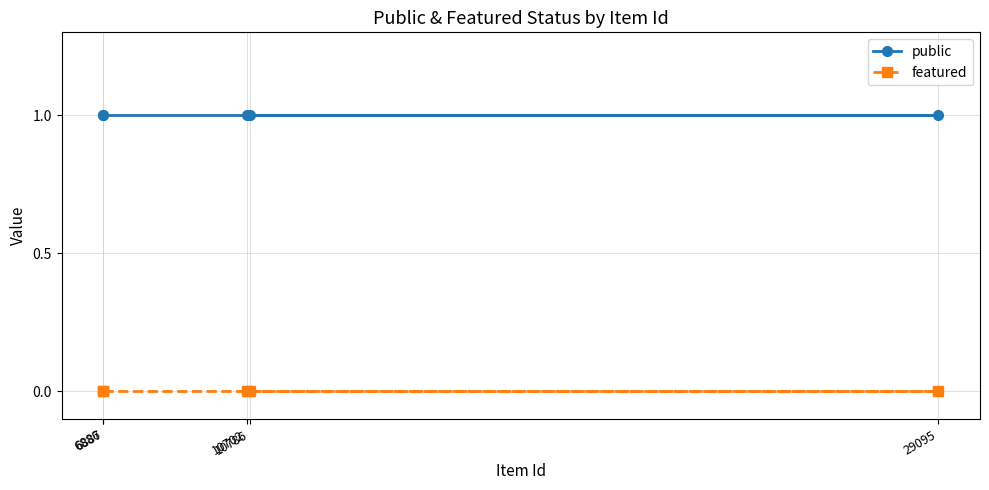

What value does the public series have at 6887?

1